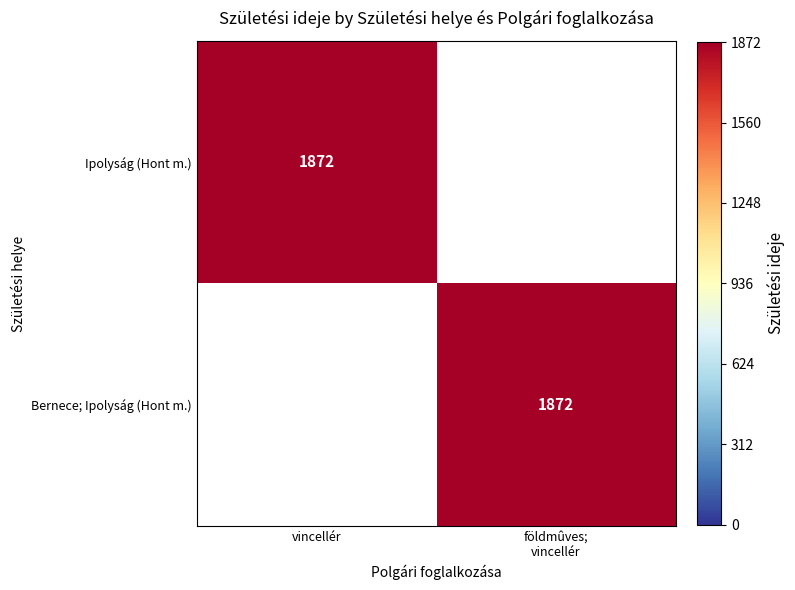

The Ipolyság (Hont m.) series shows 3234 at vincellér. True or false?

False